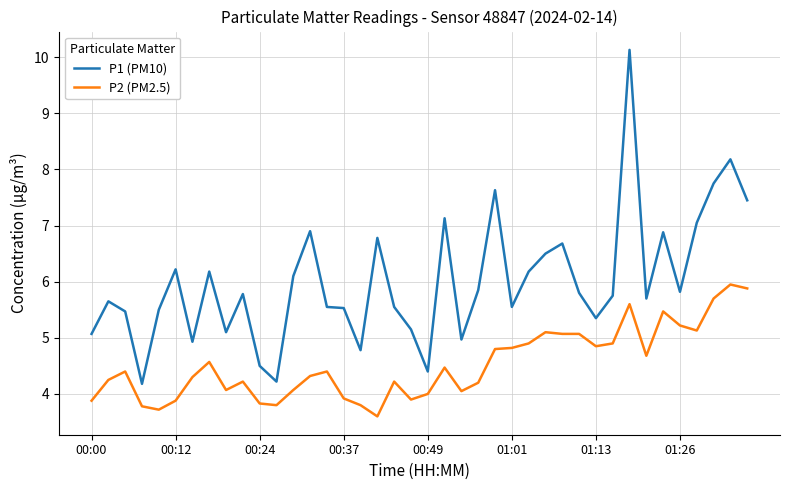

Which series has the largest total across all categories?

P1 (PM10)